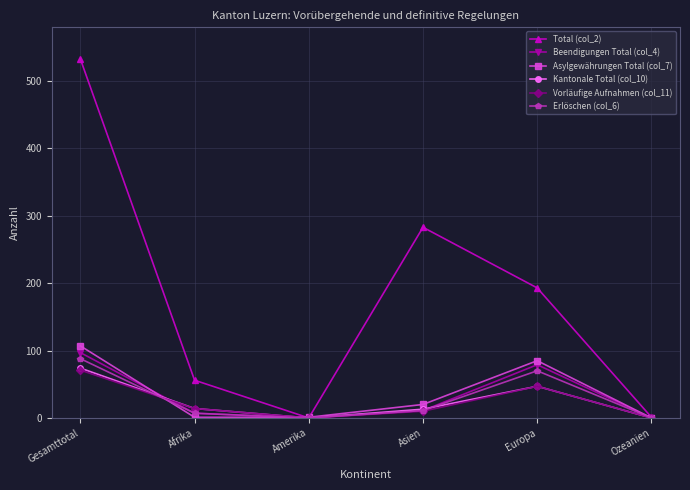

What is the difference between the highest and lowest values at Gesamttotal?

462